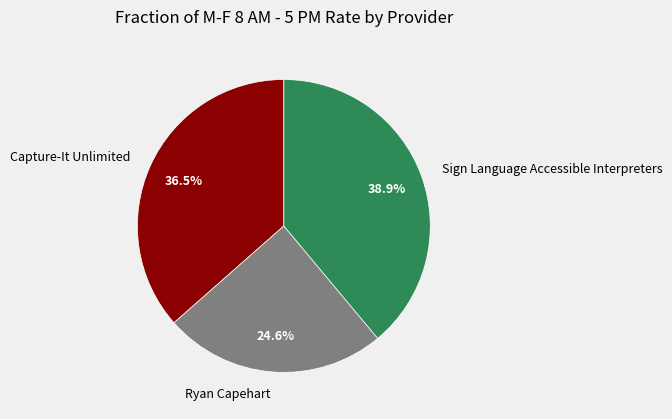

The Sign Language Accessible Interpreters slice represents 39% of the pie. True or false?

True